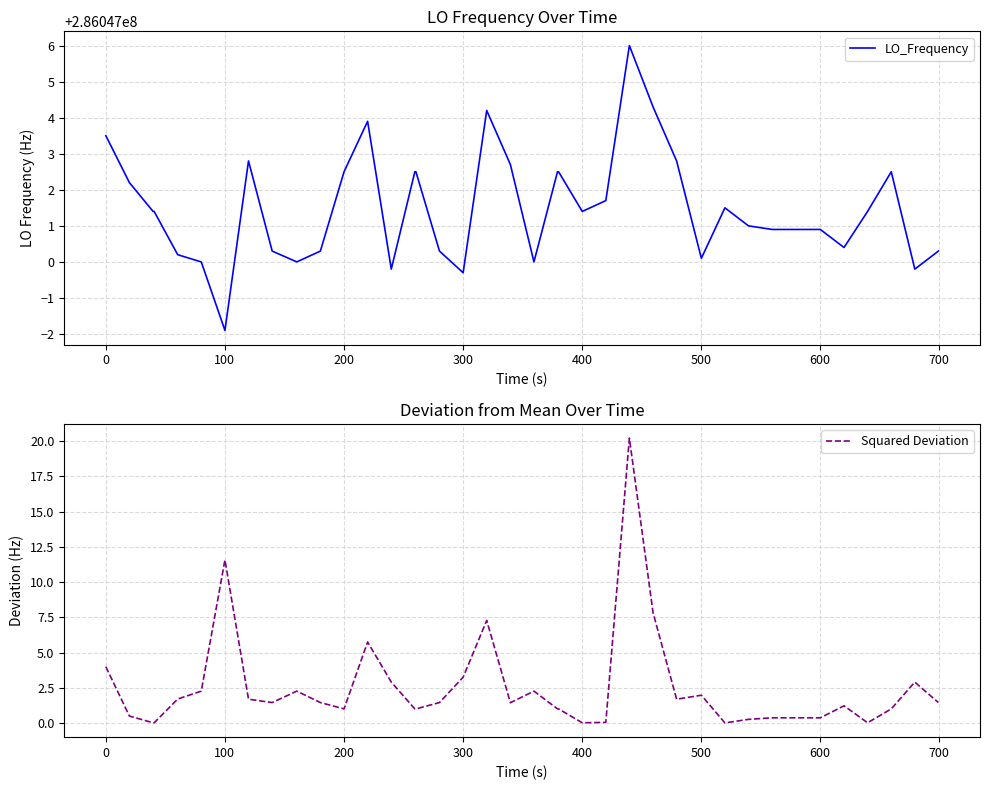

True or false: LO_Frequency and Squared Deviation cross at least once.

False